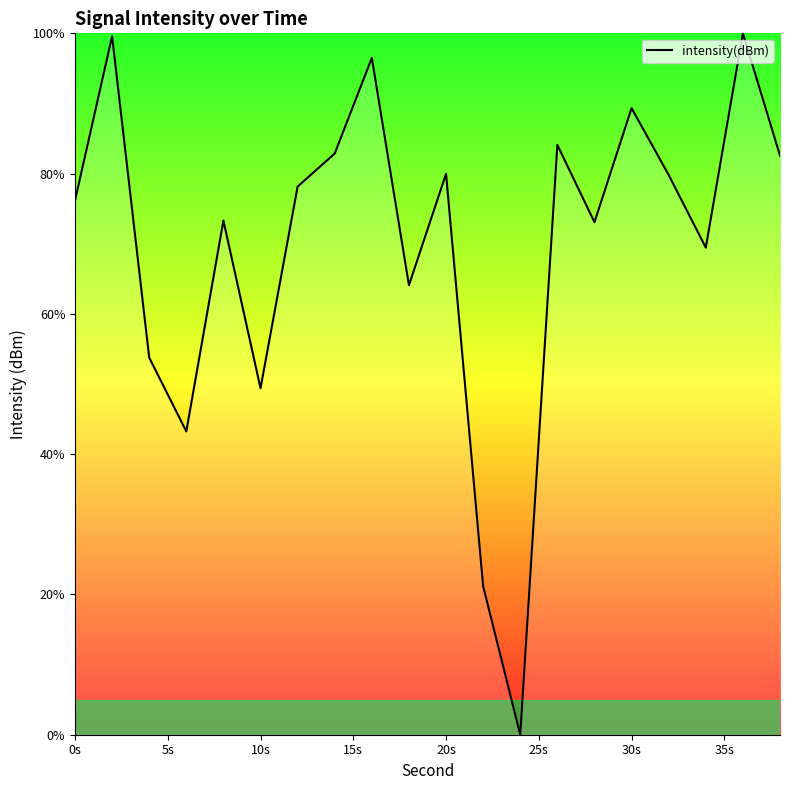

How many positive values are there?

19